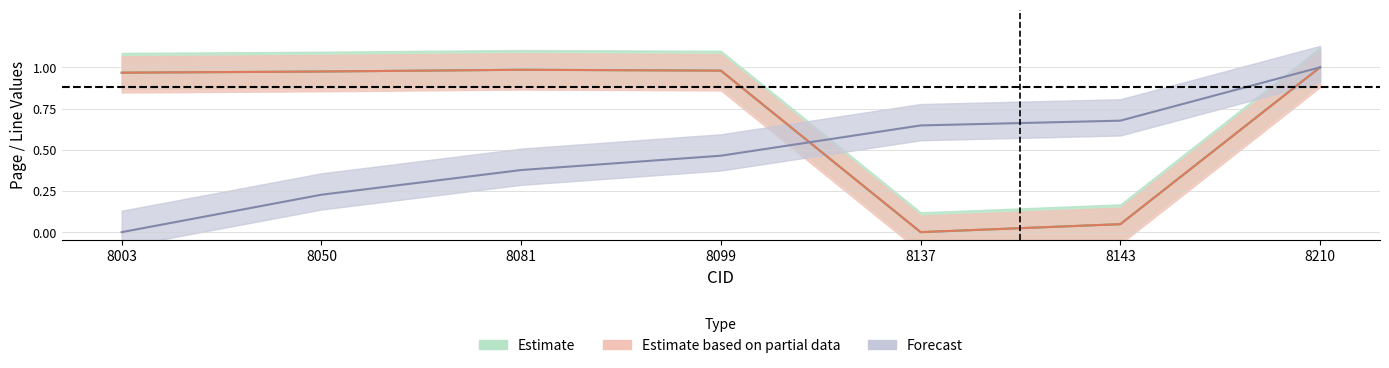

How many lines are shown in the chart?

3